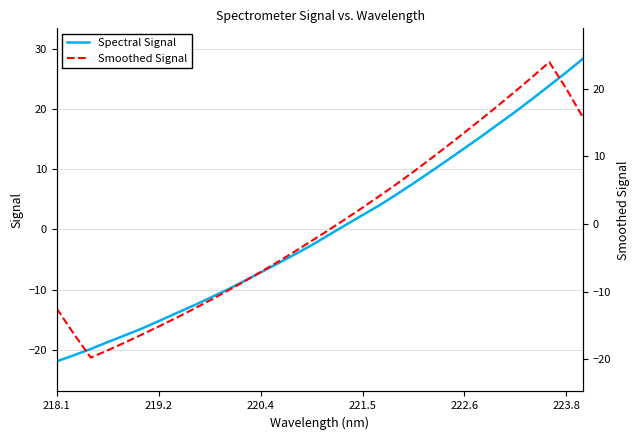

How many lines are shown in the chart?

2